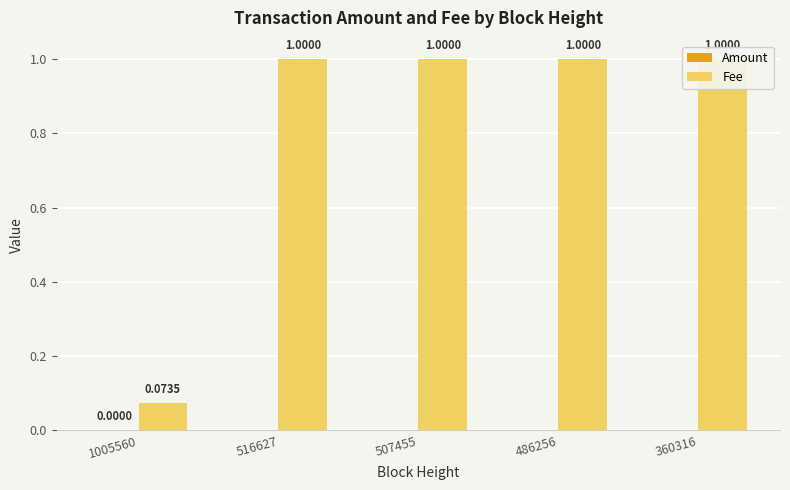

What is the sum of the Fee values at 516627 and 360316?

2.0